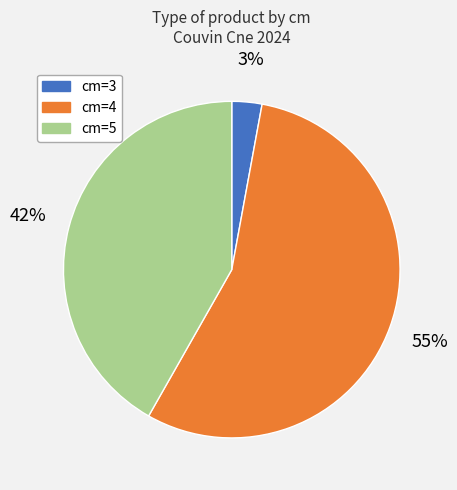

To the nearest percent, what is the average slice percentage?

33%